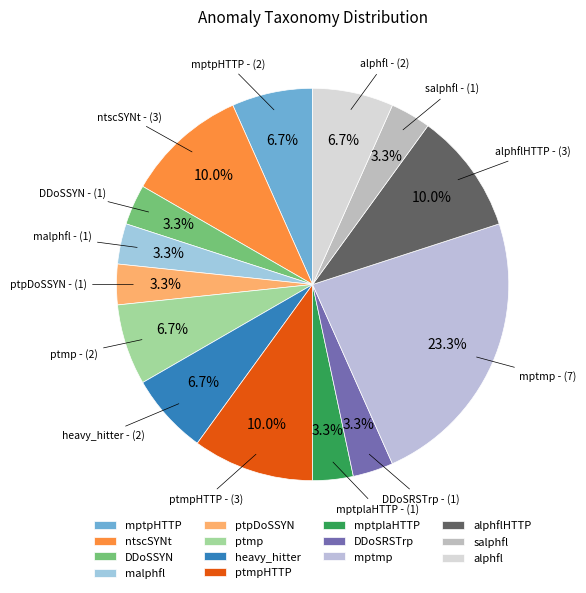

Do ptmp and mptplaHTTP together represent more than half of the pie?

No